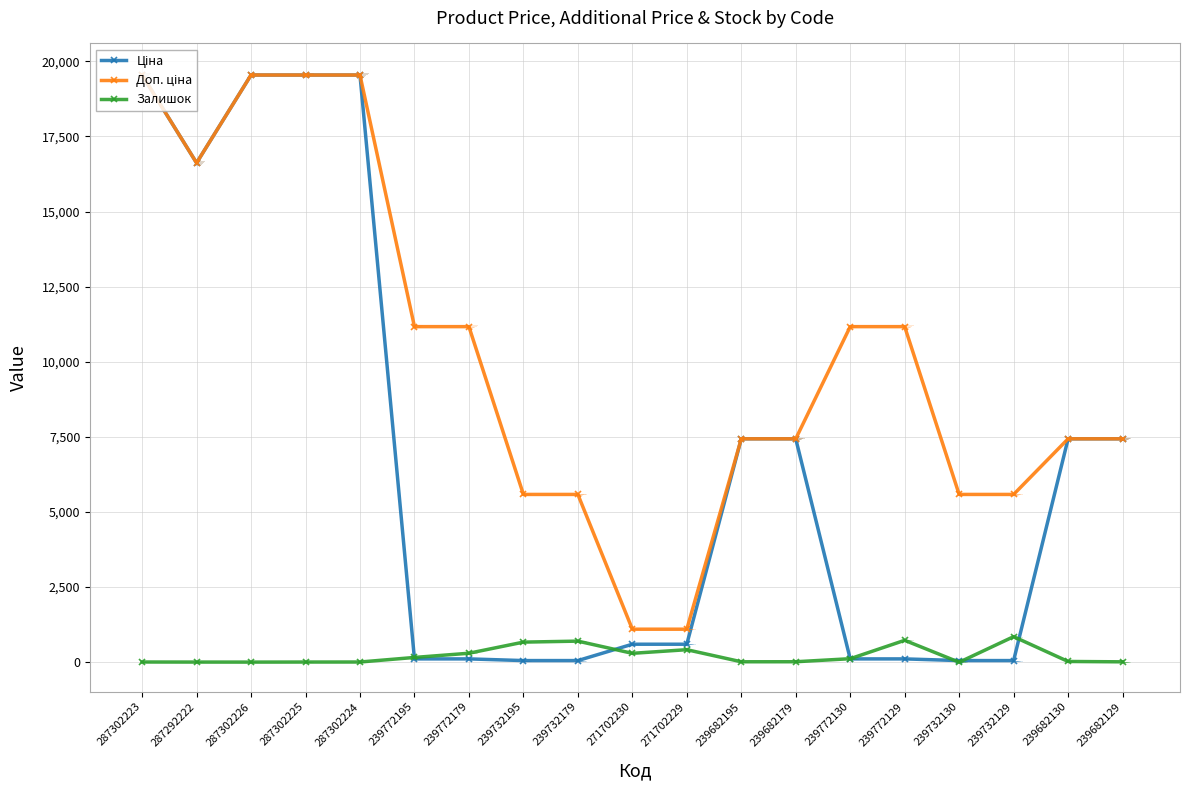

Count the number of data series in this chart.

3